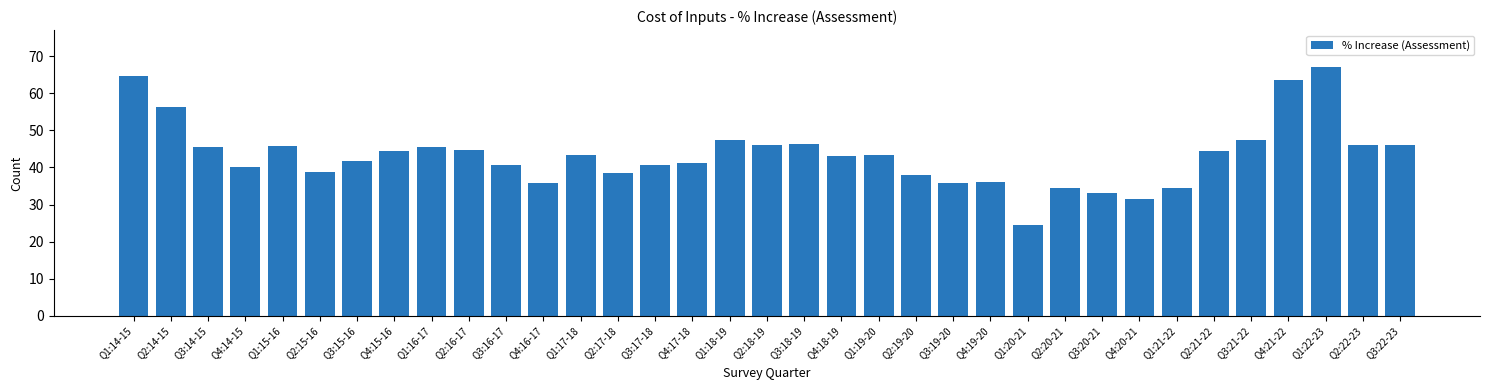

What is the difference between the second highest and second lowest values?

33.2